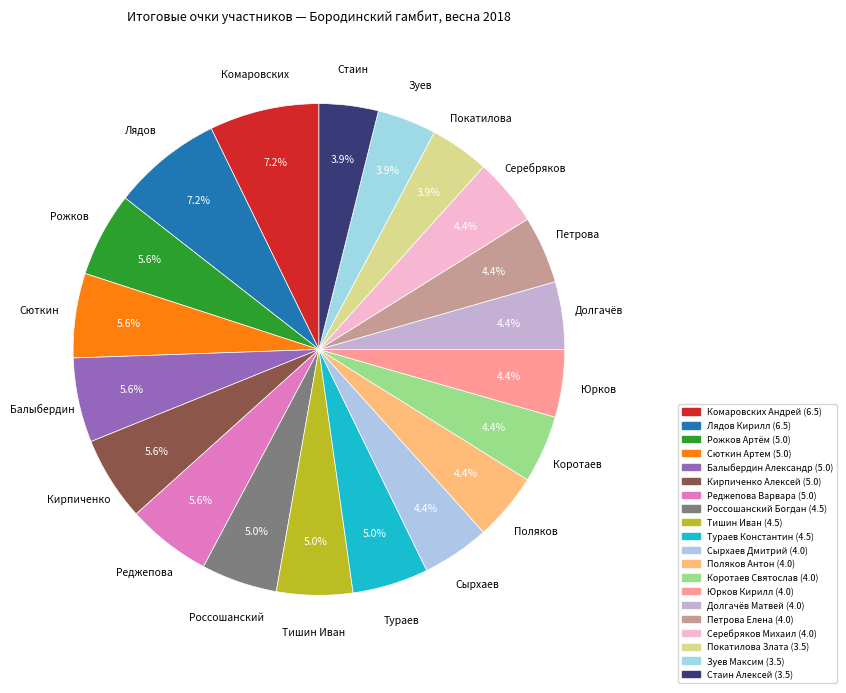

How many slices are in this pie chart?

20